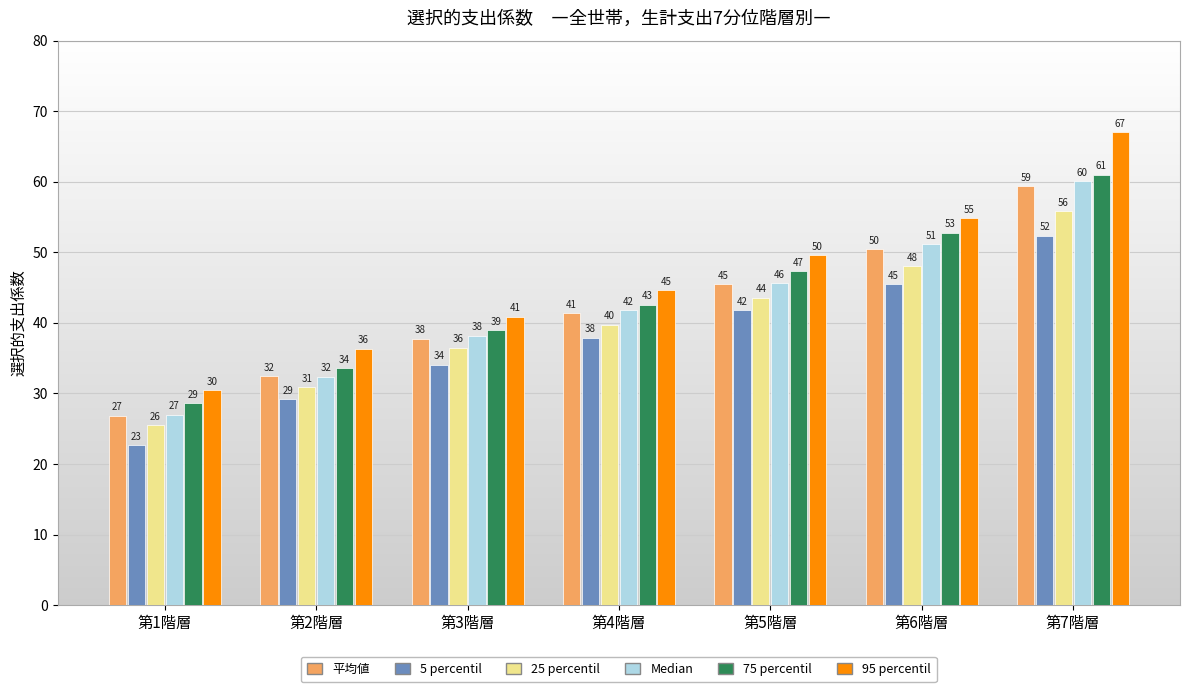

What is the minimum value shown in the chart?

22.7